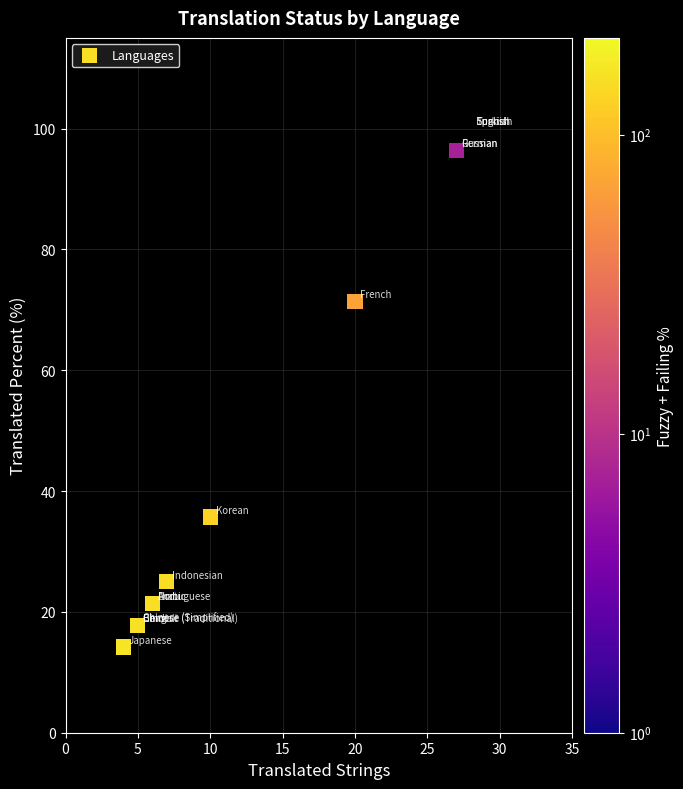

What Y value in the scatter plot is closest to 57?

71.4